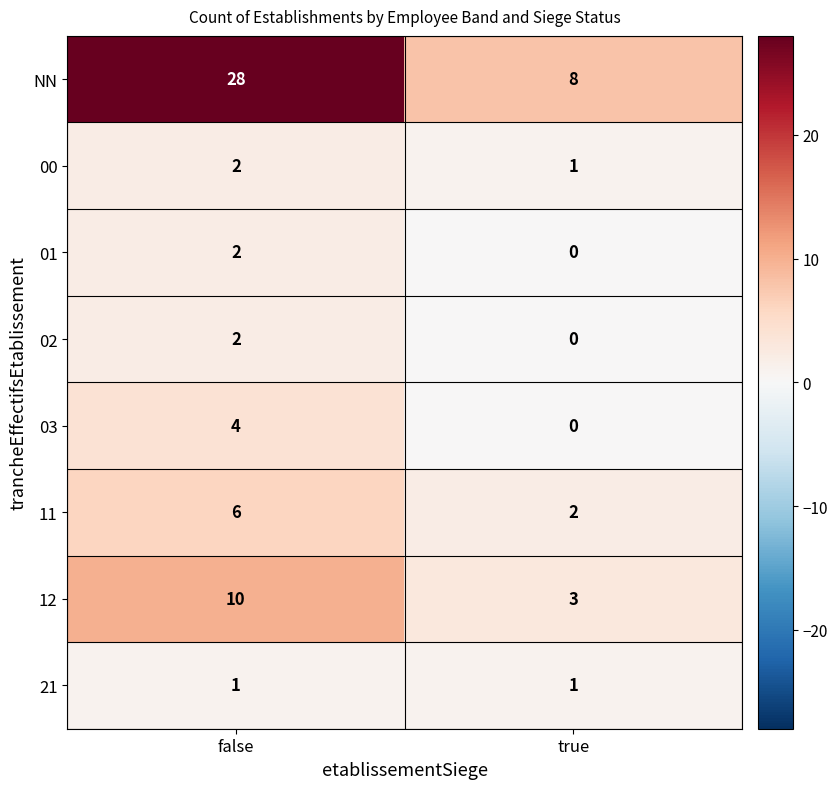

List the labels in order of 12 value, largest first.

false, true